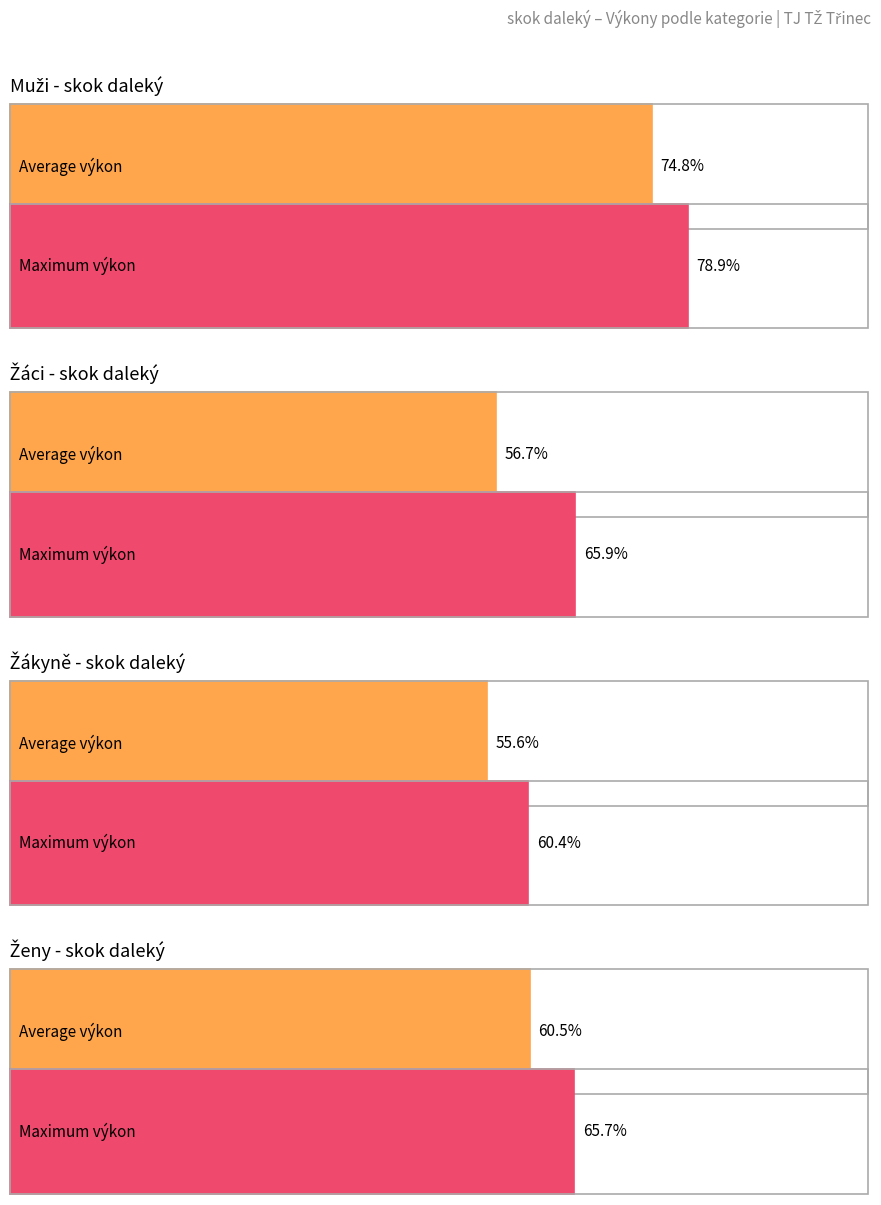

Between 4 and 1, which is larger?

1